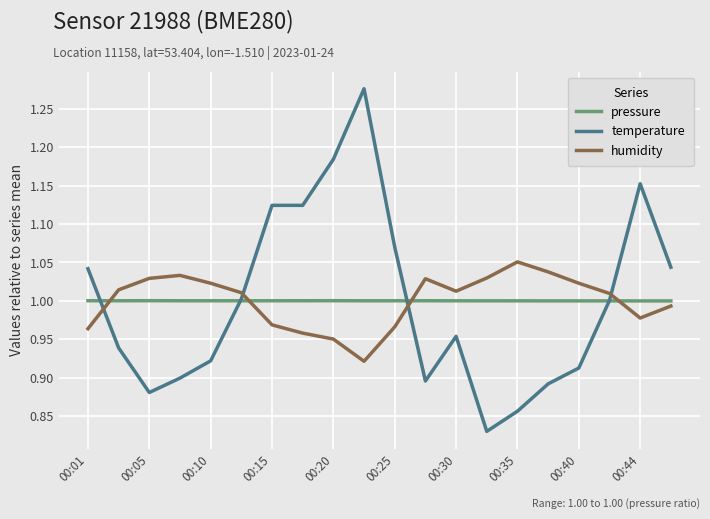

How many lines are shown in the chart?

3